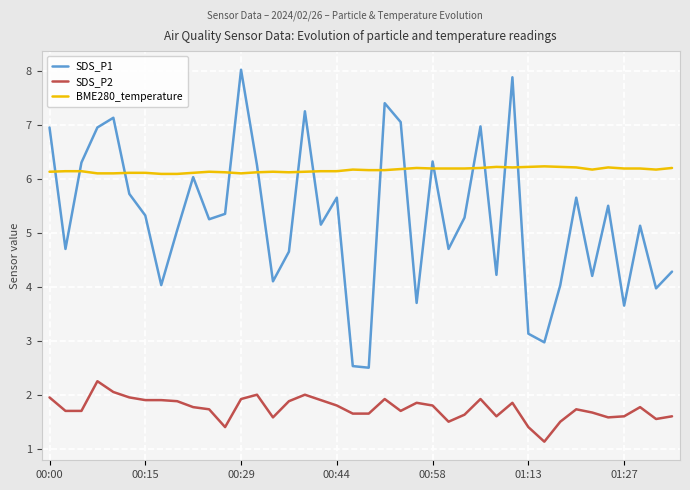

Which series has the largest total across all categories?

BME280_temperature